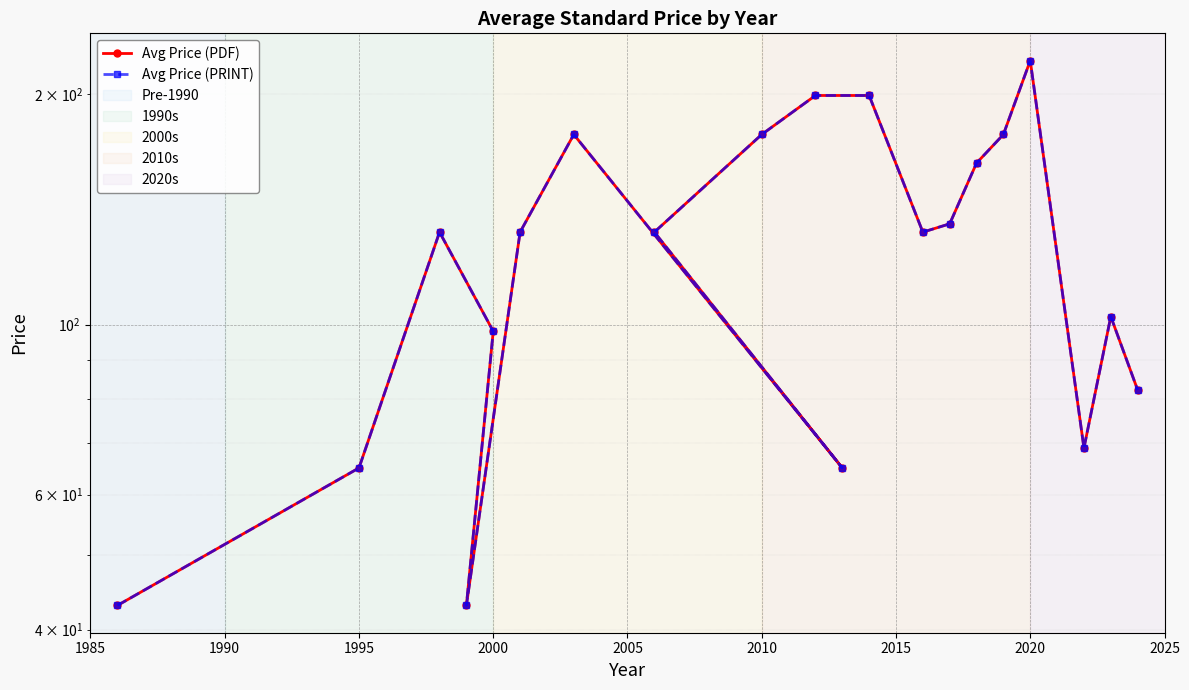

Is this an area chart (filled region under the line)?

No